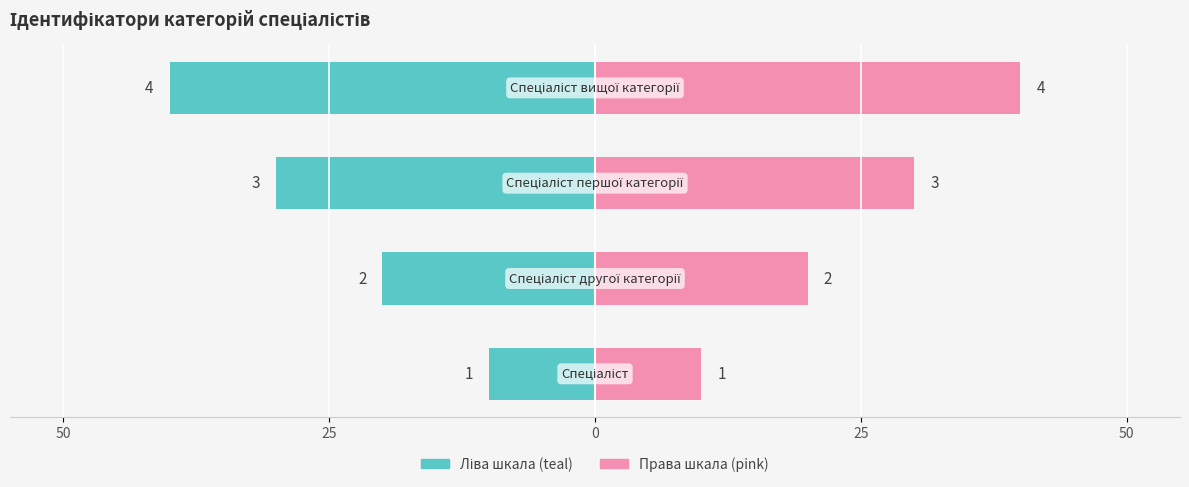

Reading left to right, list all the values displayed in this chart.

Ліва шкала (teal): -10	-20	-30	-40
Права шкала (pink): 10	20	30	40